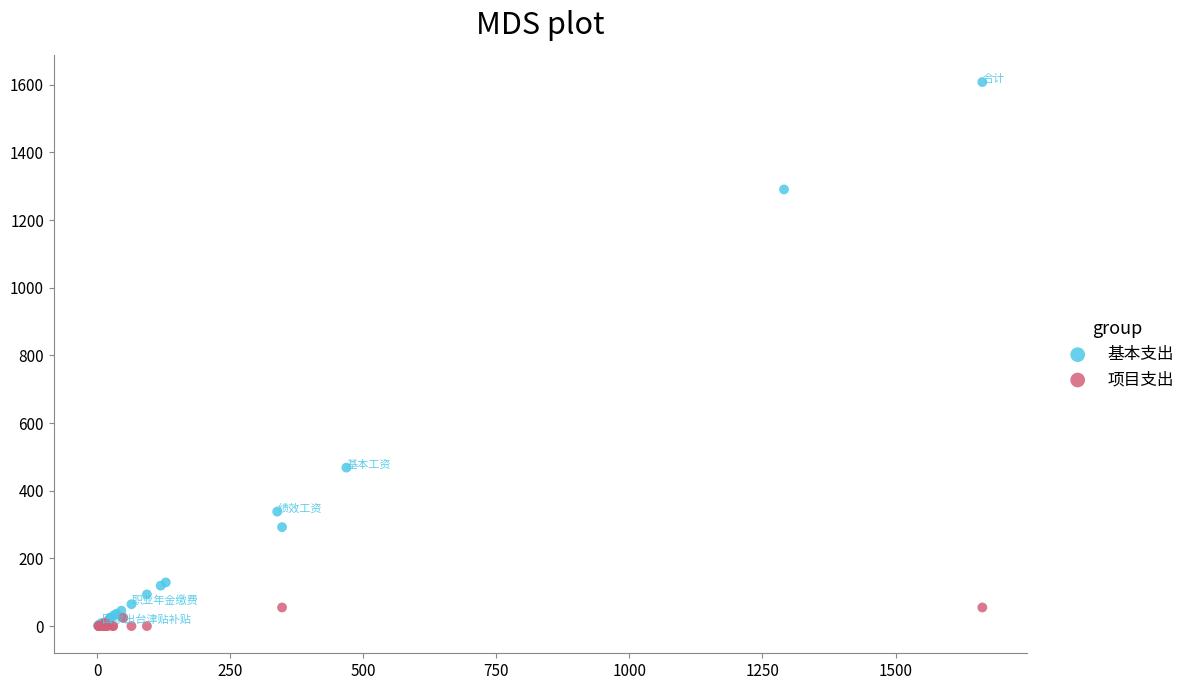

Which series has the widest spread of Y values?

基本支出